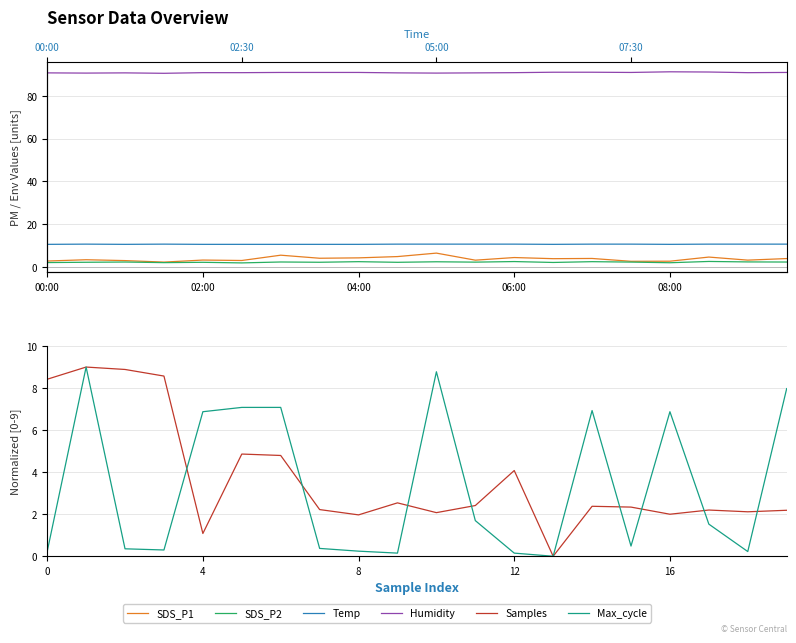

Which series has the largest range (max minus min)?

Samples